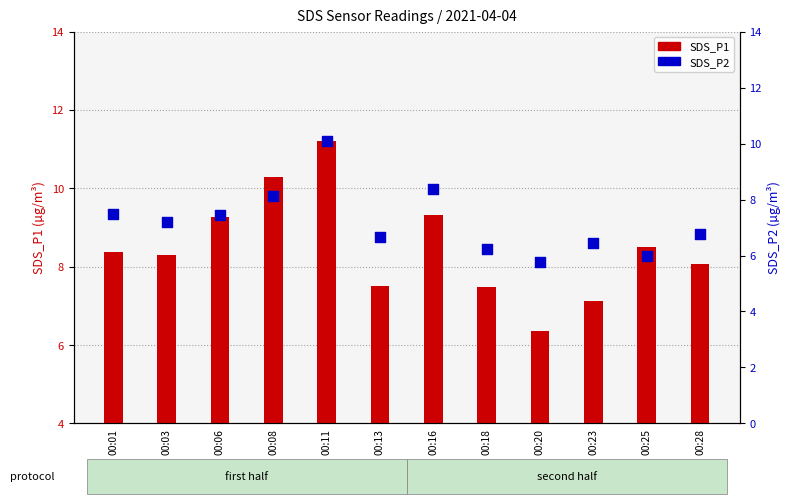

What are all the series names shown in the legend?

SDS_P1, SDS_P2